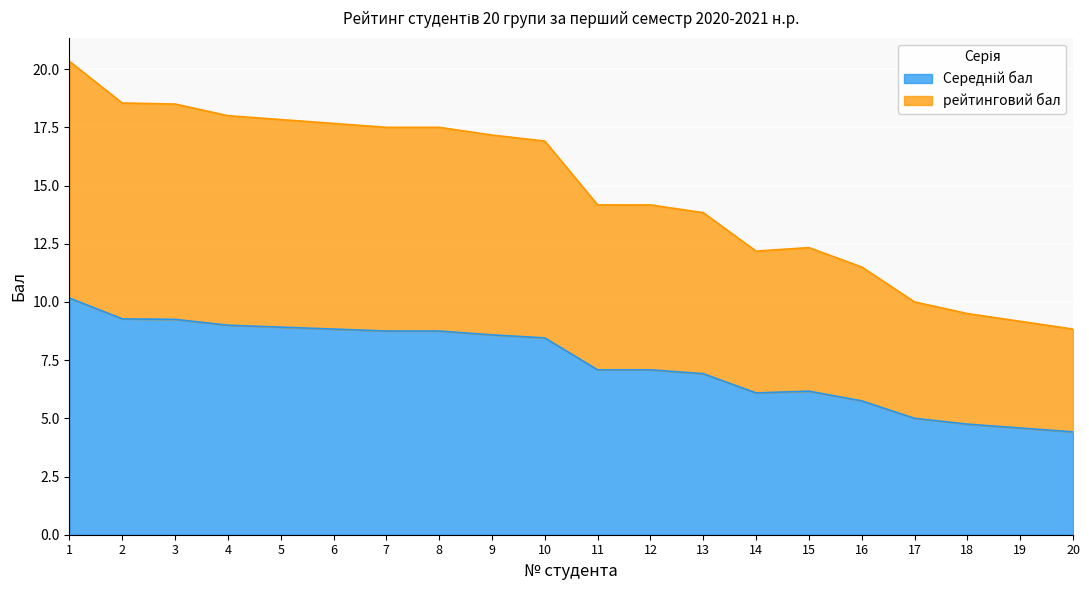

What are all the series names shown in the legend?

Середній бал, рейтинговий бал